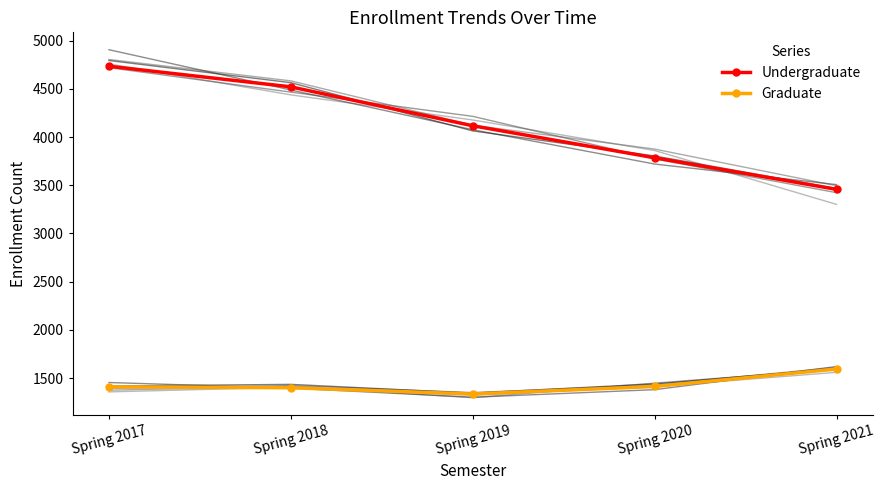

What is the difference between the maximum and second lowest values in the Undergraduate series?

950